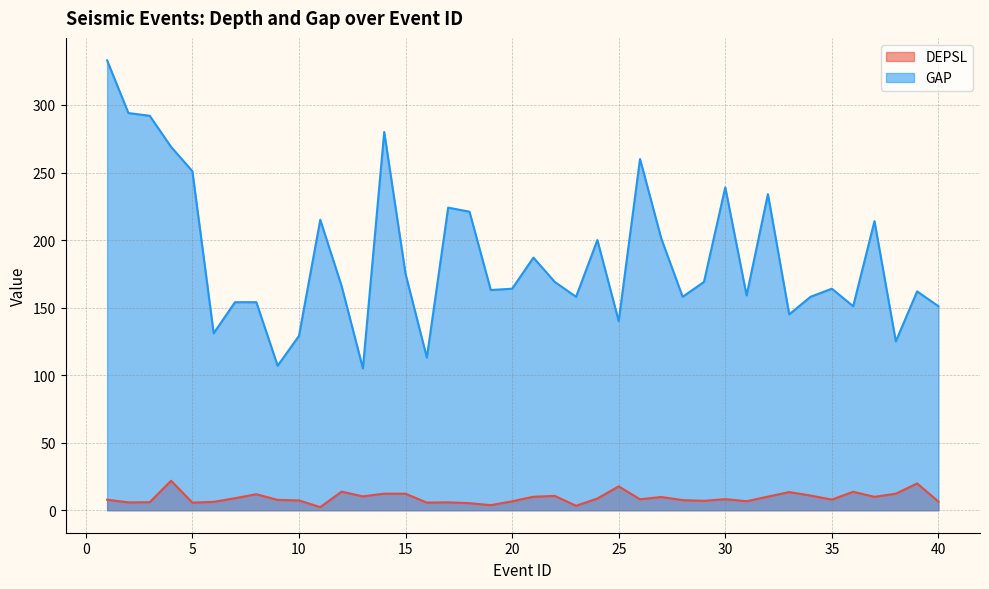

What is the total value across all series at 32?

244.1